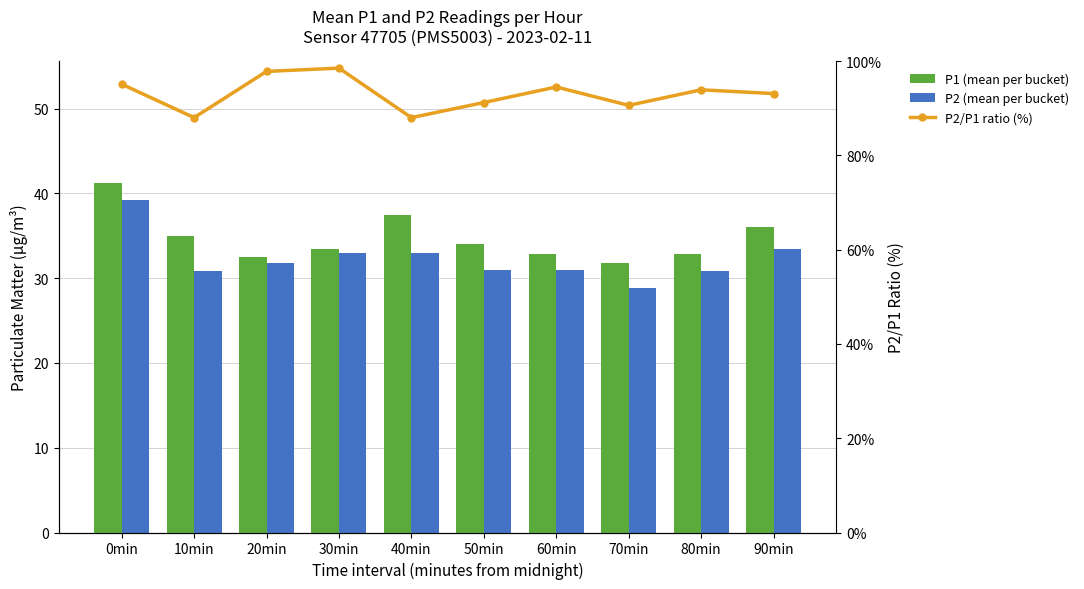

What position from the left is 50min?

6